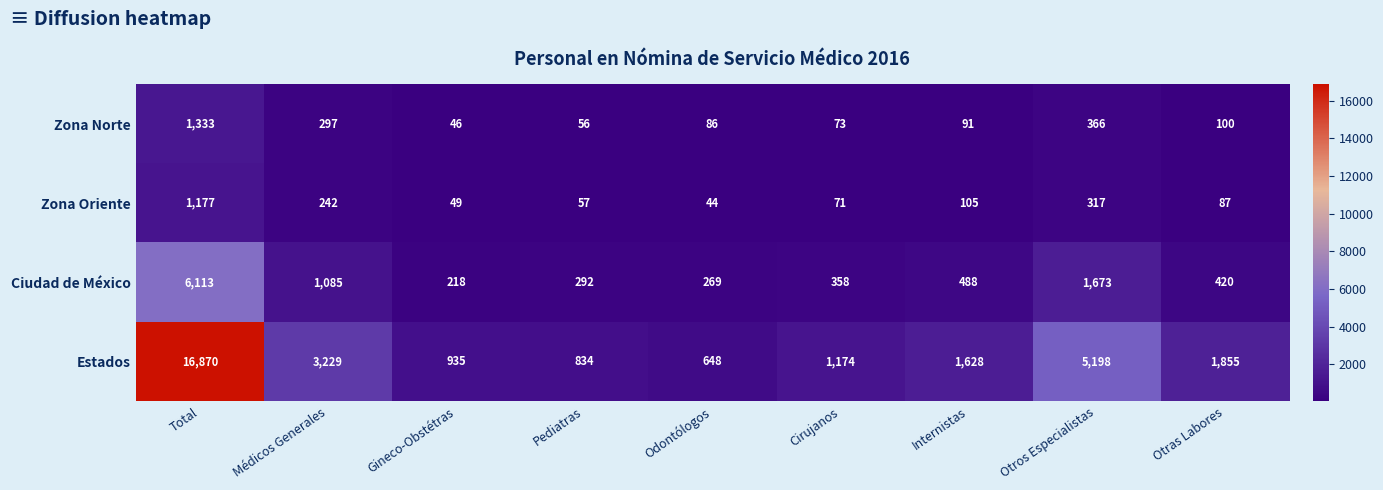

At how many categories does at least one series exceed 10958?

1